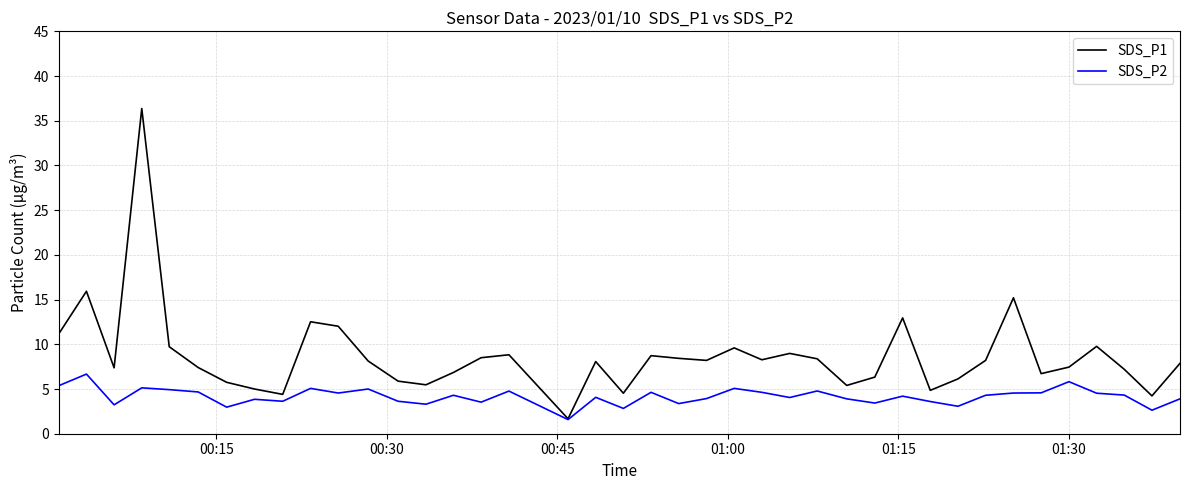

Is this an area chart (filled region under the line)?

No